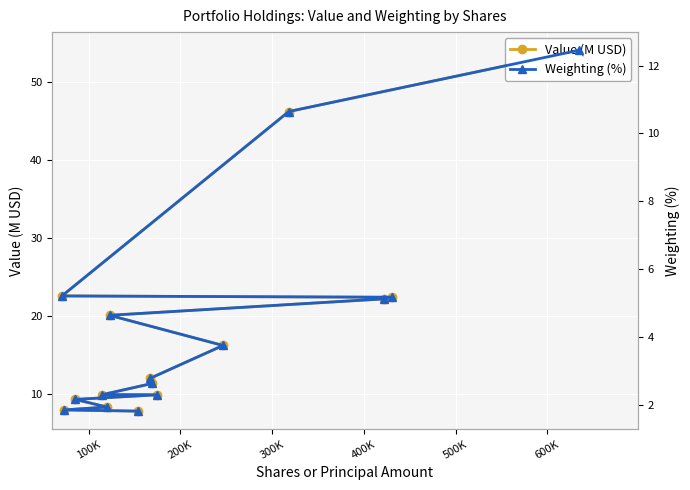

What is the minimum value shown in the chart?

1.8